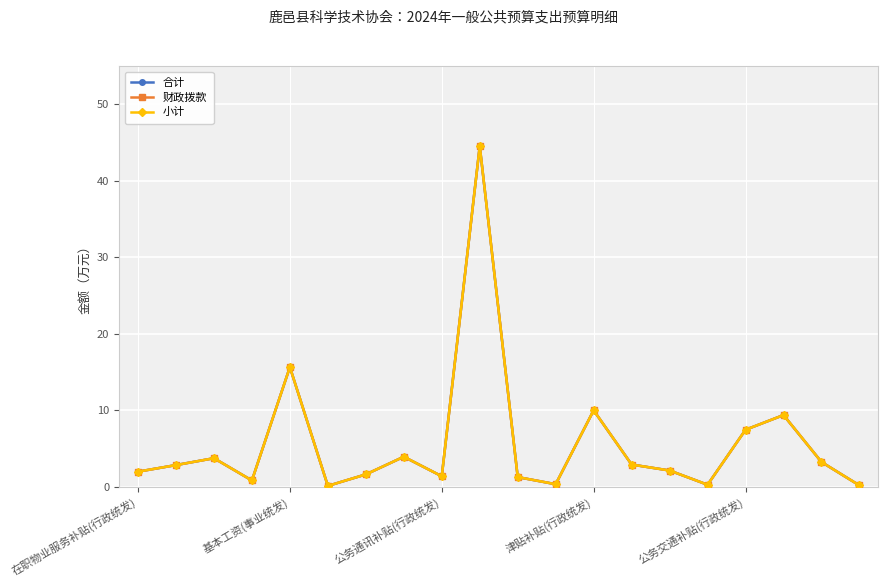

Does the chart have visible grid lines?

Yes